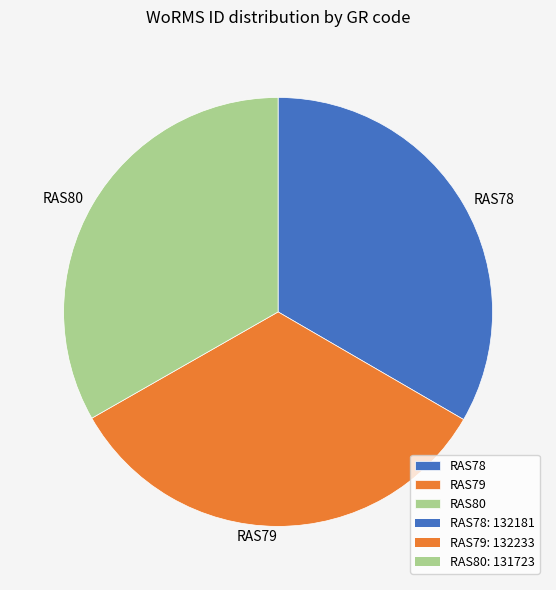

Count the number of slices in the pie.

3